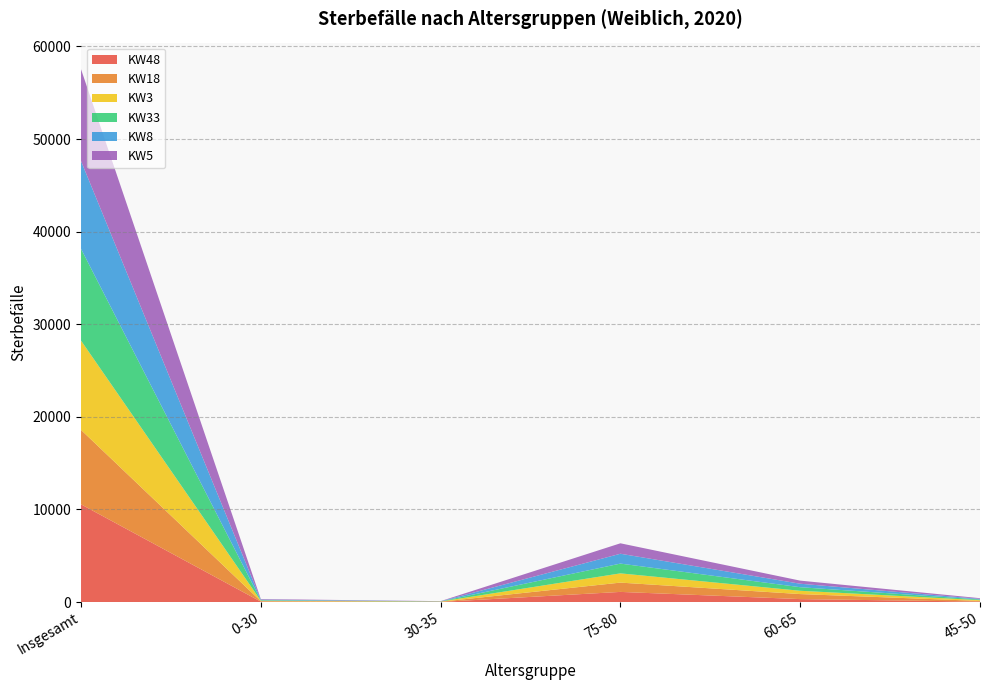

Reading right to left, what are all the values shown in this chart?

KW48: 45-50=47	60-65=317	75-80=1094	30-35=11	0-30=44	Insgesamt=10551
KW18: 45-50=72	60-65=543	75-80=1004	30-35=20	0-30=46	Insgesamt=8039
KW3: 45-50=83	60-65=356	75-80=998	30-35=21	0-30=52	Insgesamt=9644
KW33: 45-50=74	60-65=386	75-80=1056	30-35=16	0-30=56	Insgesamt=9913
KW8: 45-50=64	60-65=375	75-80=1064	30-35=14	0-30=59	Insgesamt=9479
KW5: 45-50=76	60-65=335	75-80=1128	30-35=15	0-30=61	Insgesamt=9914